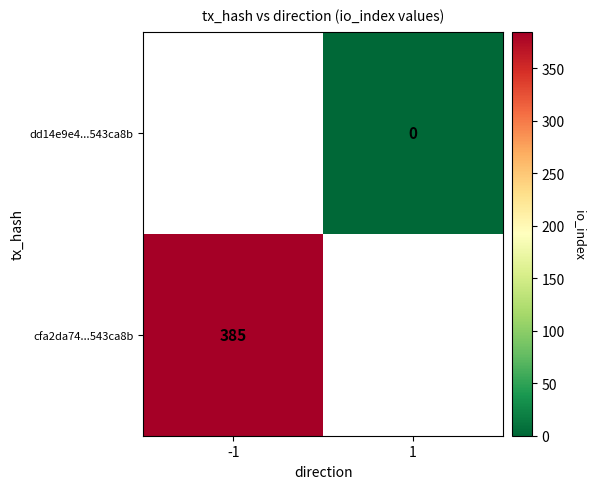

The cfa2da74...543ca8b series shows 657 at -1. True or false?

False